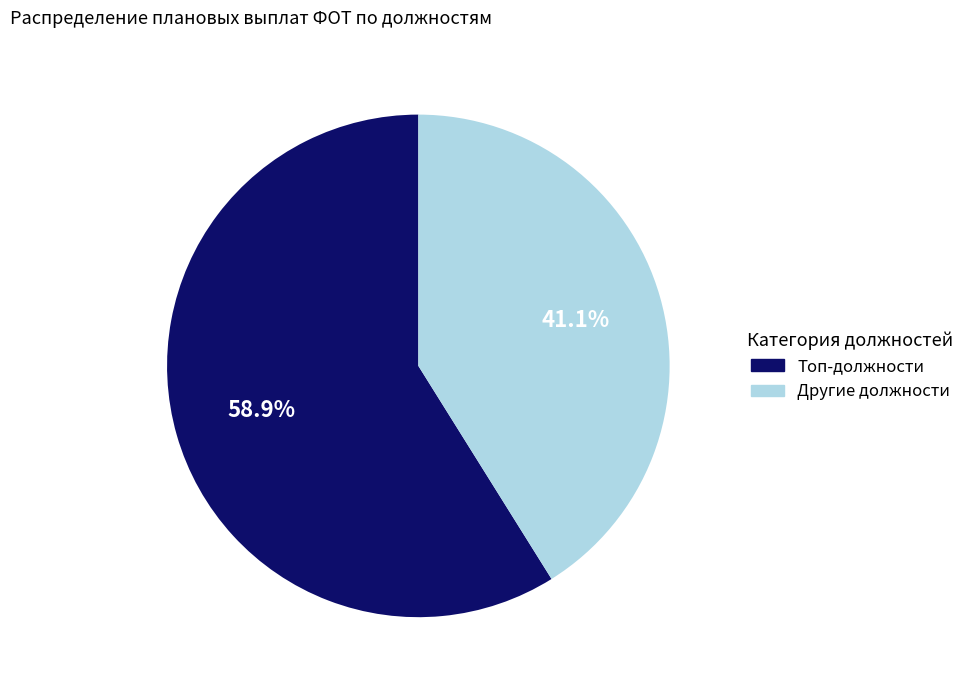

Is there any slice that represents more than half of the pie?

Yes